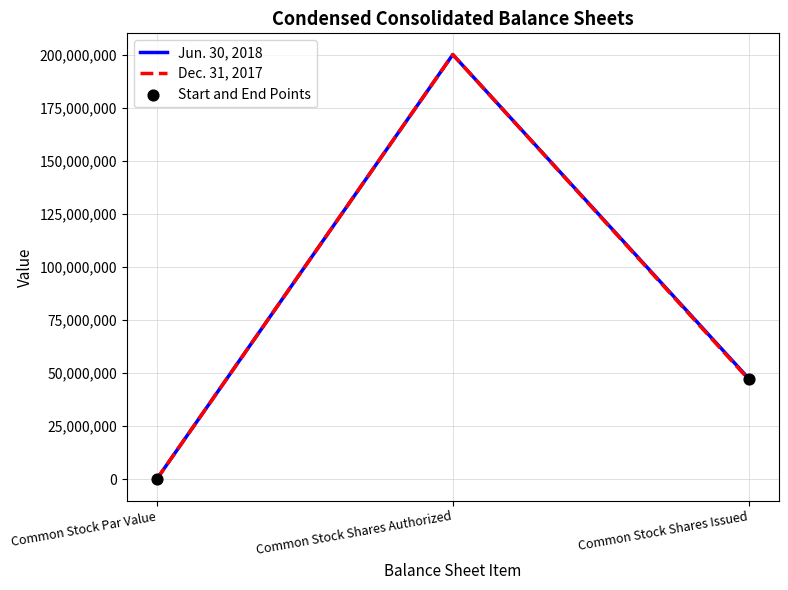

At how many categories does at least one series exceed 5450022?

2